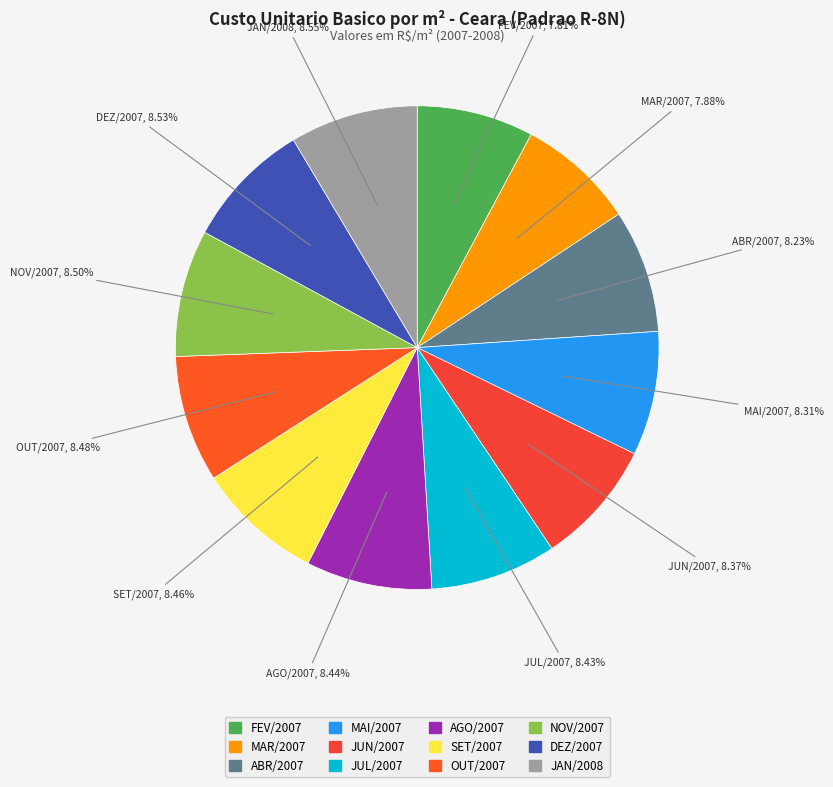

Combined, do MAR/2007 and OUT/2007 account for over 50%?

No